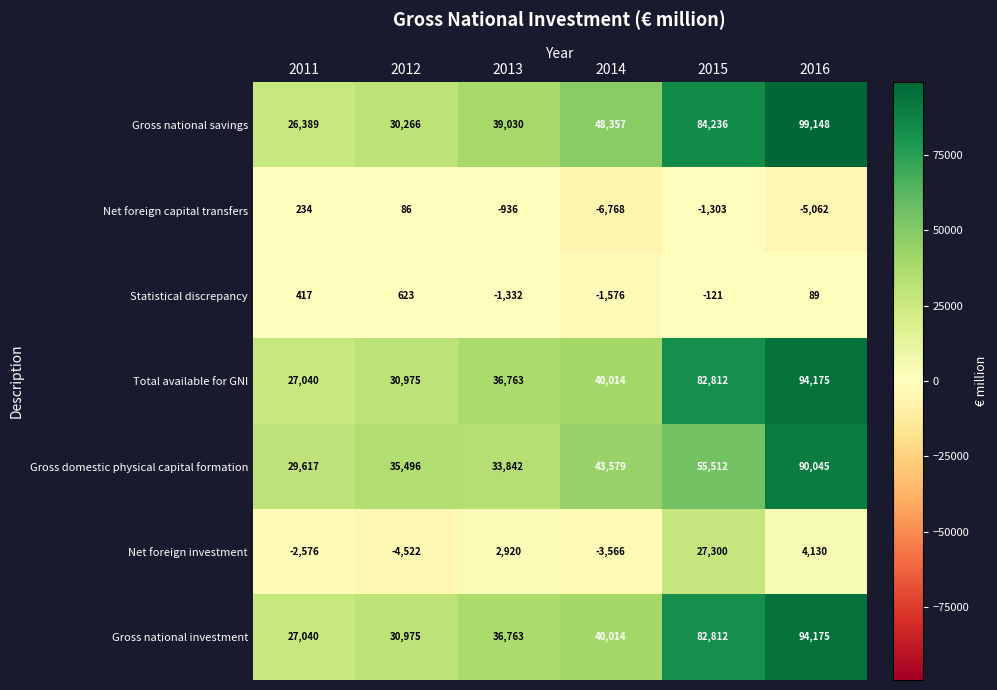

What is the maximum value shown in the chart?

99148